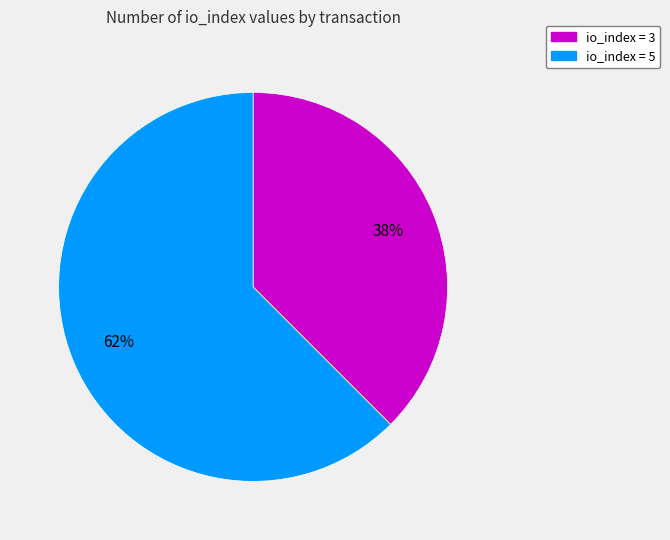

Is there any slice that represents more than half of the pie?

Yes